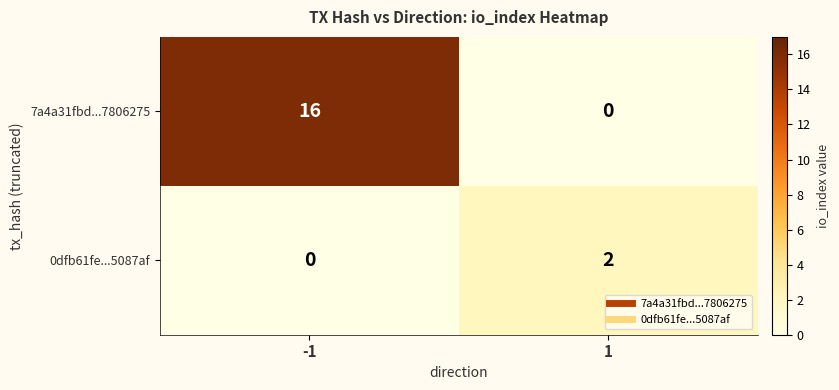

Reading left to right, what are all the values shown in this chart?

7a4a31fbd...7806275: -1=16	1=0
0dfb61fe...5087af: -1=0	1=2